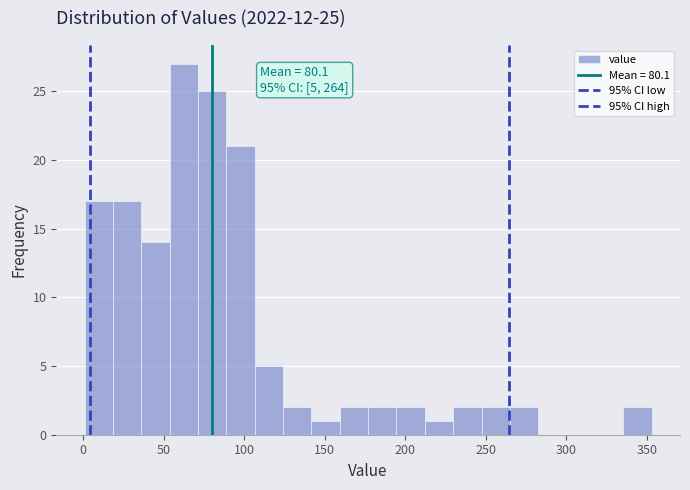

Around what value on the x-axis is the tallest bar? Give the approximate position of its centre, as read against the axis.

65